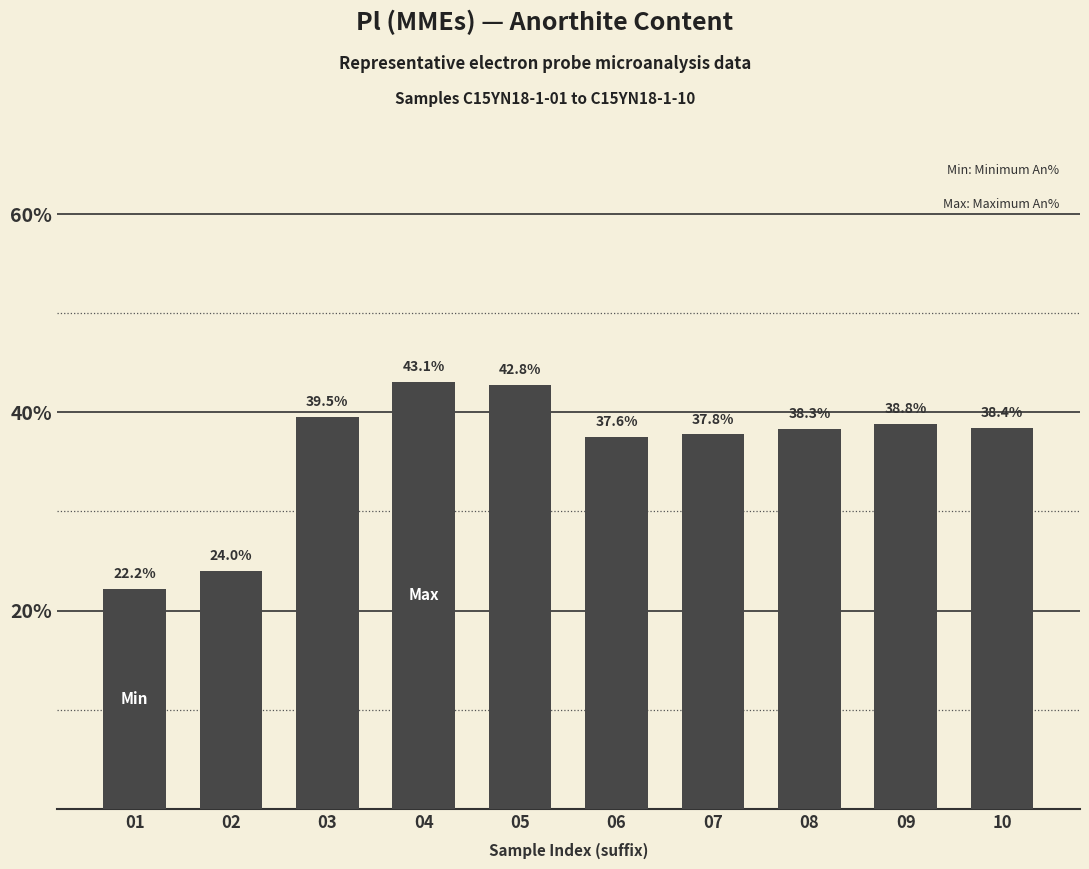

Count the number of values greater than 38.

6